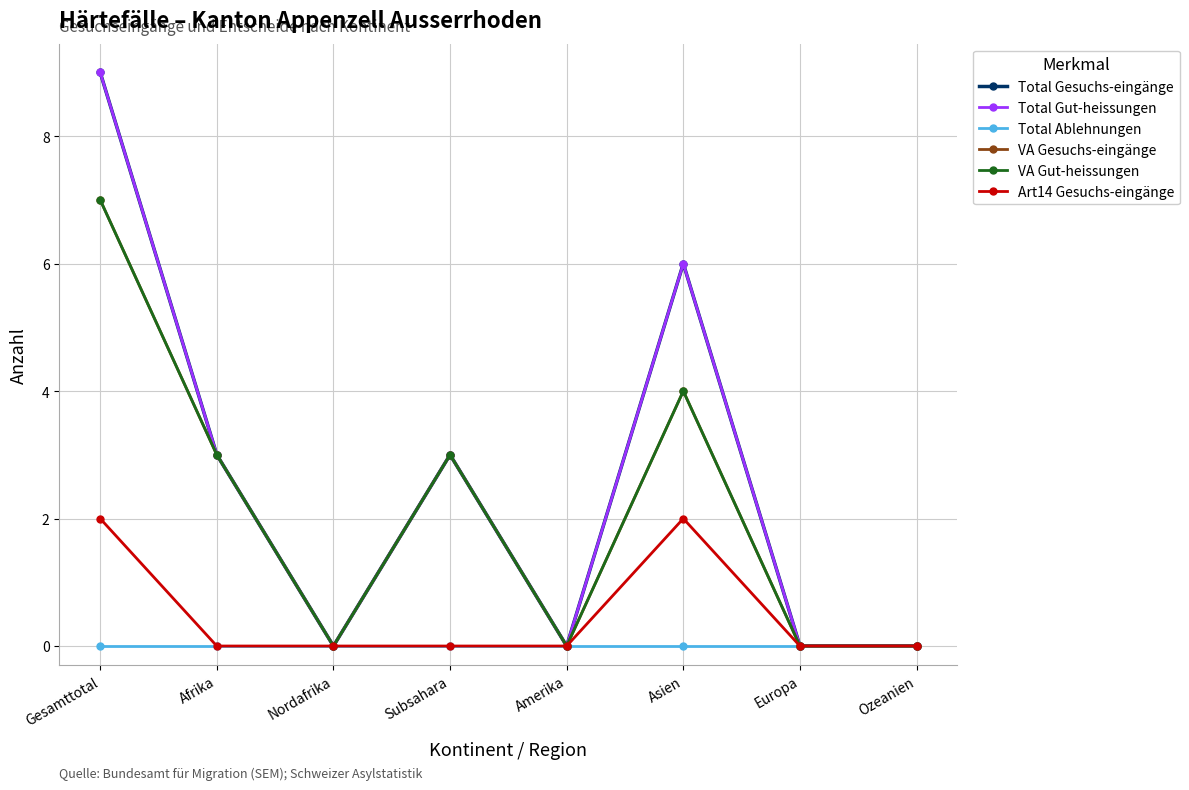

Is this an area chart (filled region under the line)?

No